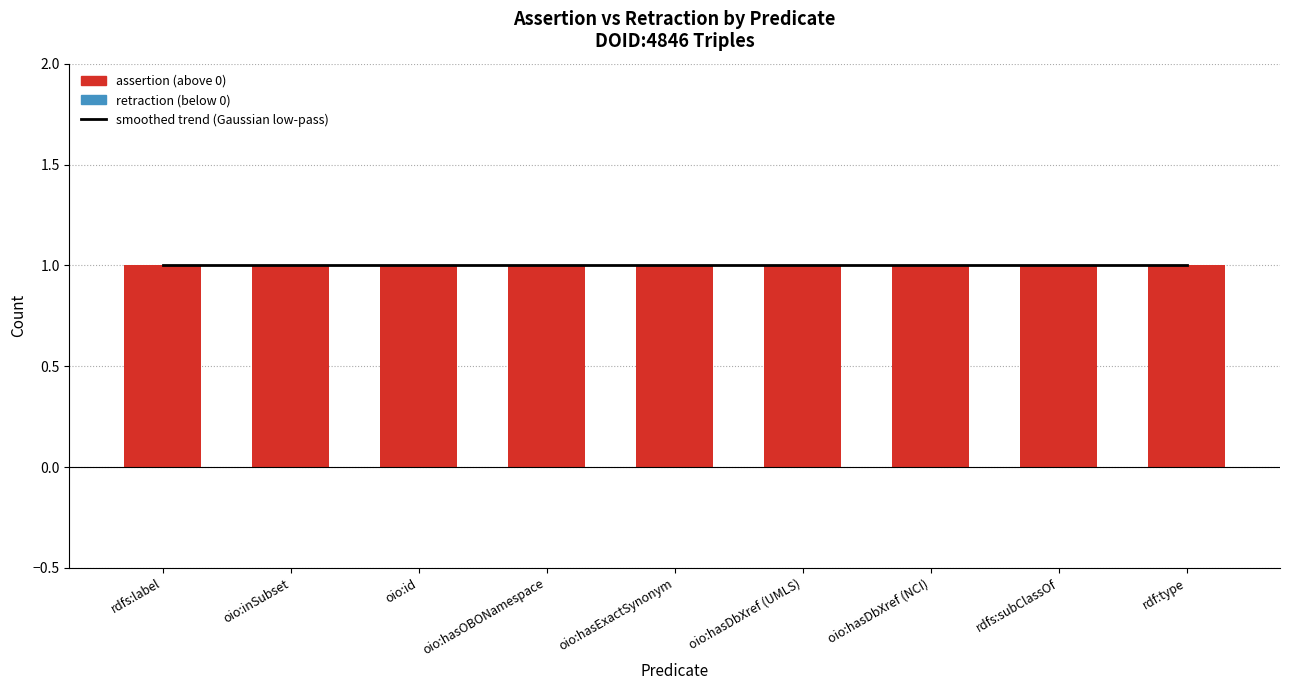

How many bars are there in each group?

2